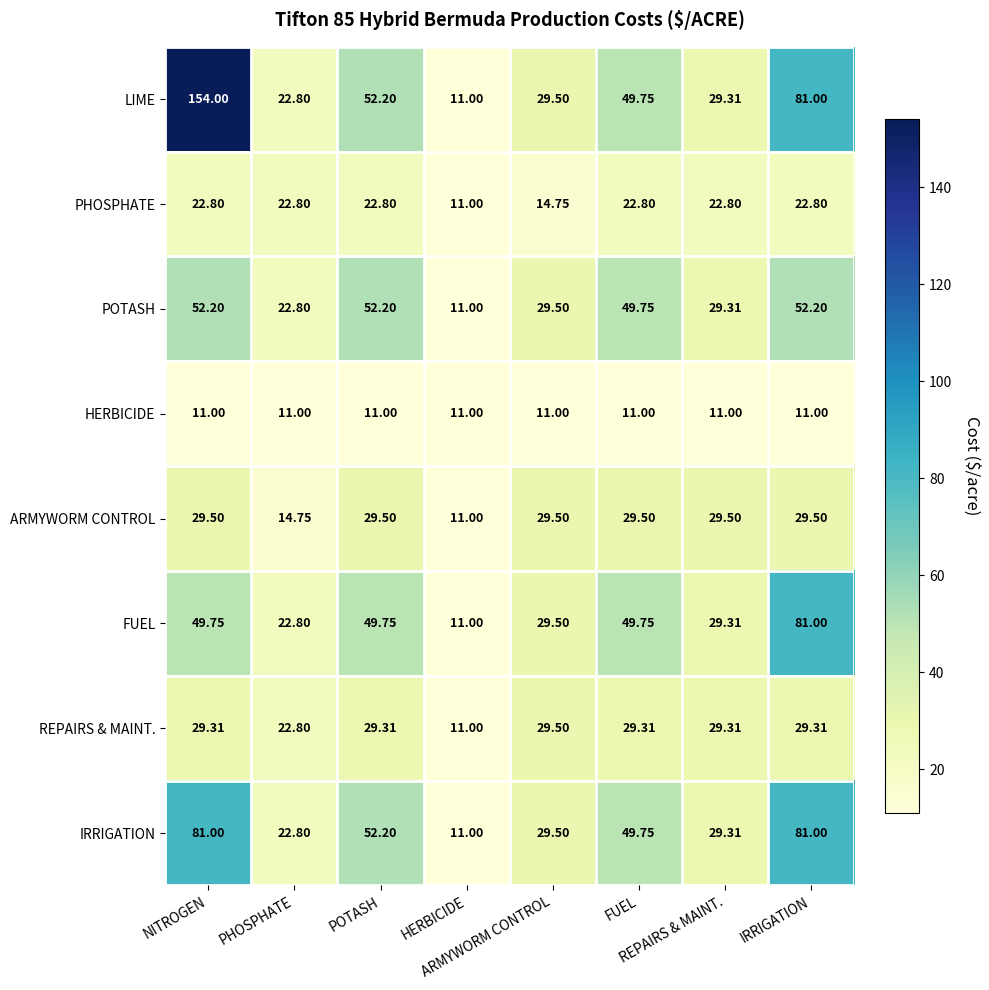

Which series has the largest range (max minus min)?

LIME